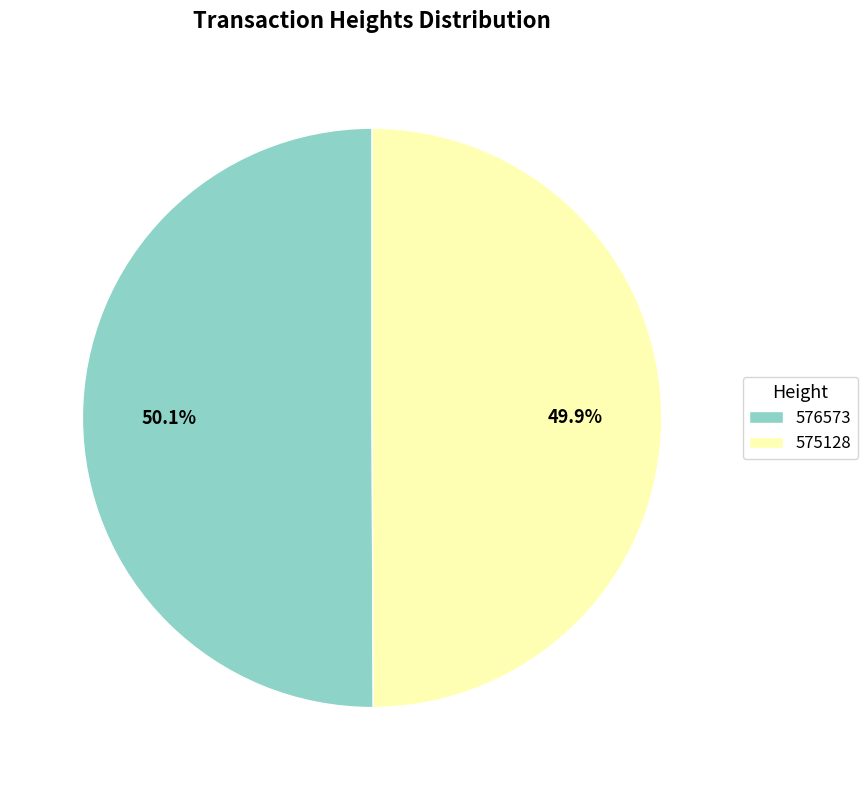

What percentage is the 575128 slice, to the nearest percent?

50%